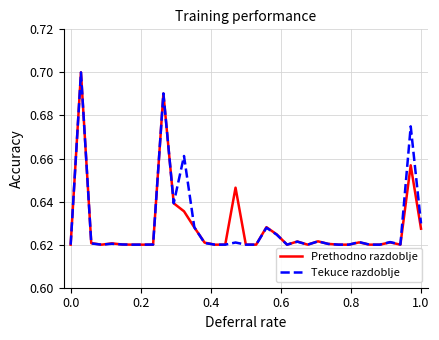

What are all the series names shown in the legend?

Prethodno razdoblje, Tekuce razdoblje